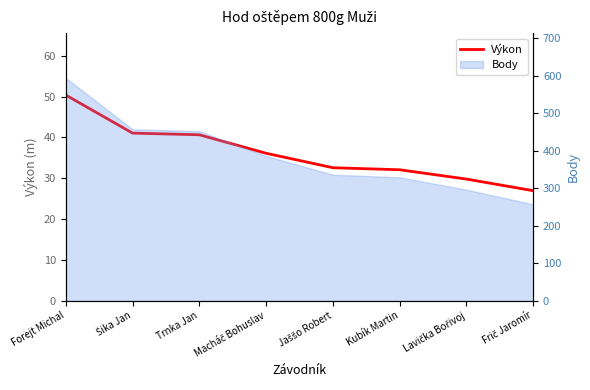

What is the average value?

36.2